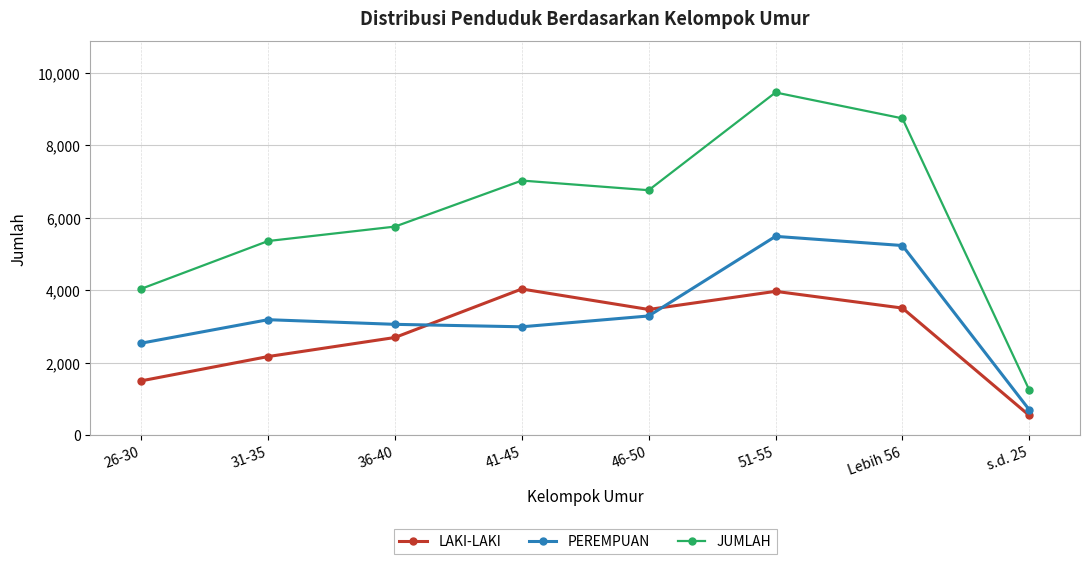

Which series has the largest total across all categories?

JUMLAH